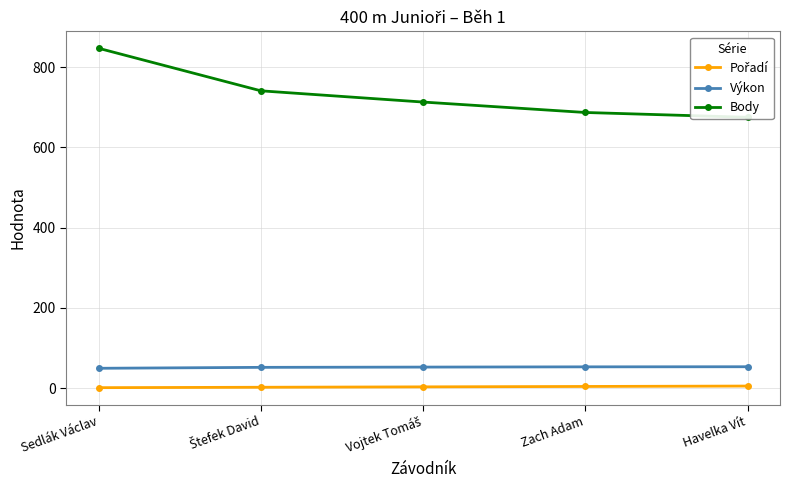

What are all the series names shown in the legend?

Pořadí, Výkon, Body